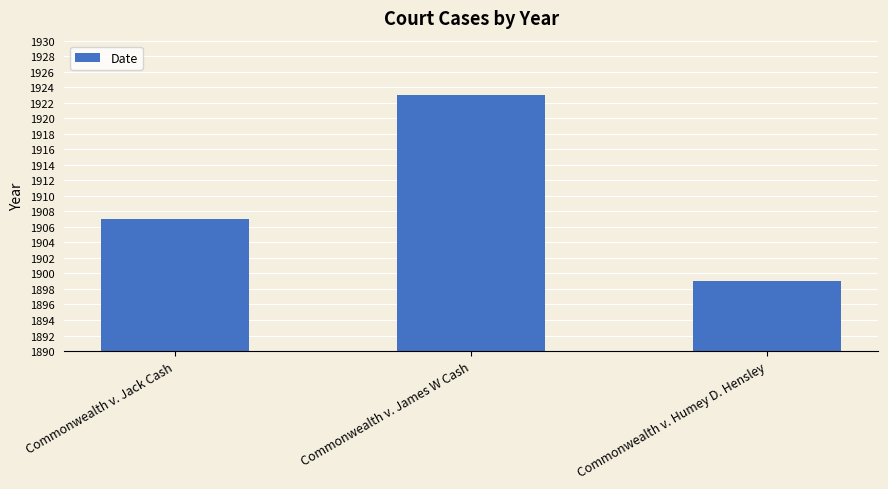

How many series are shown in this chart?

1